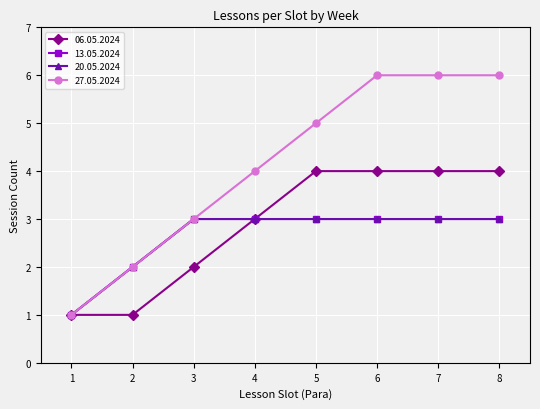

Does the chart have visible grid lines?

Yes